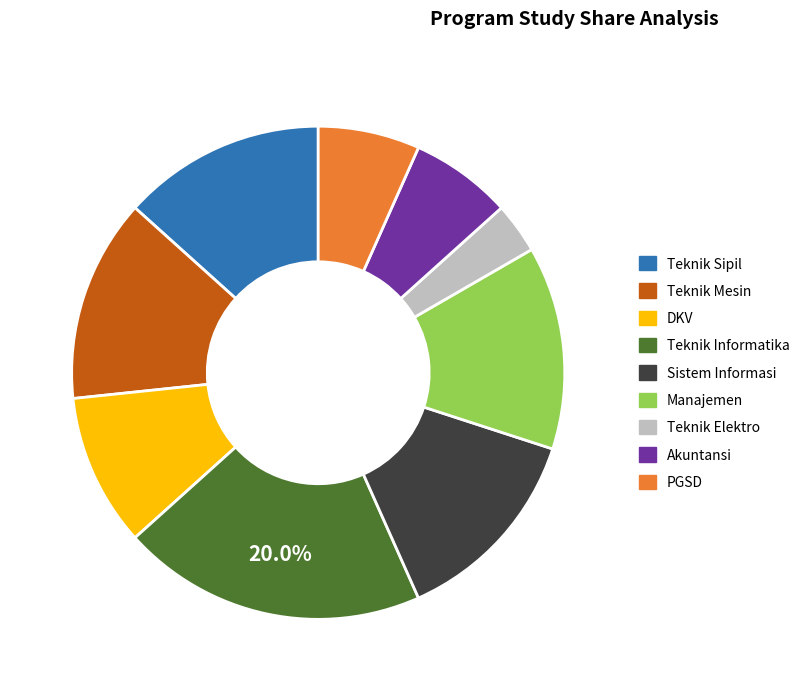

To the nearest percent, what percentage of the pie is Sistem Informasi?

13%